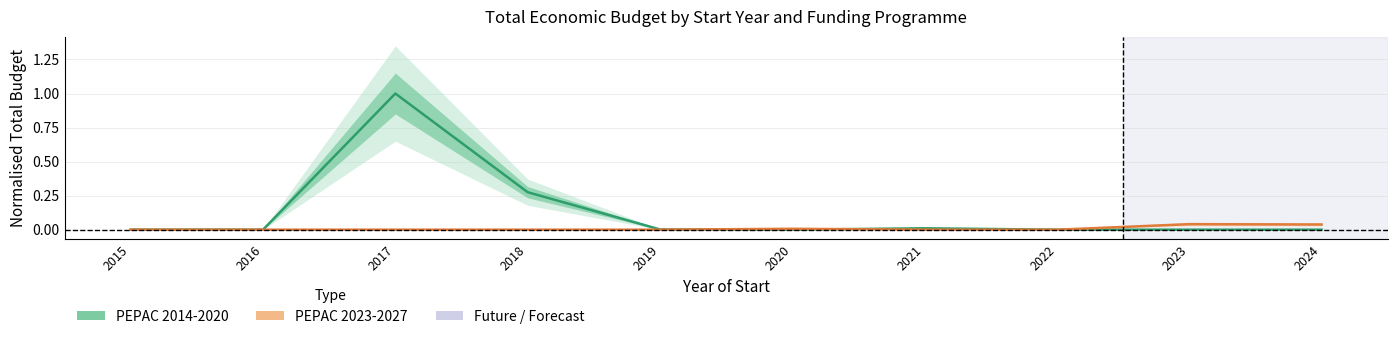

Which series has the largest total across all categories?

PEPAC 2014-2020